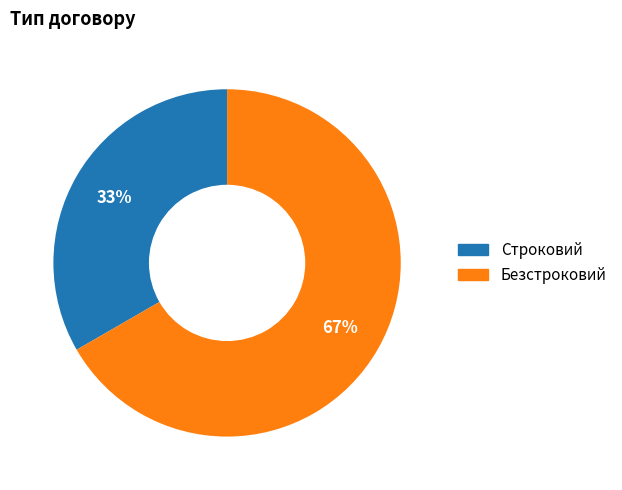

To the nearest percent, what is the combined percentage of Безстроковий and Строковий?

100%